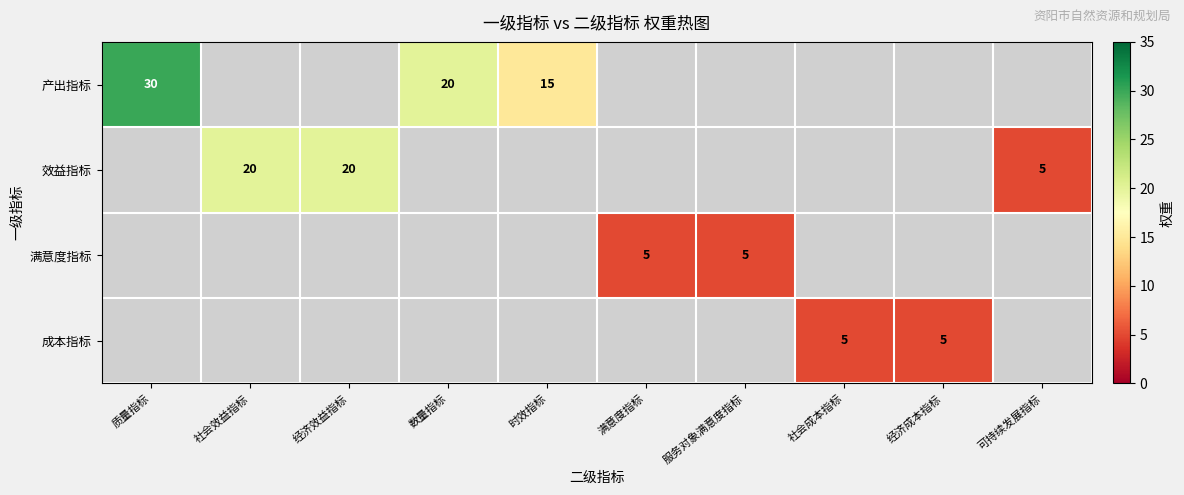

Is it true that 效益指标 equals 5 at 经济效益指标?

False